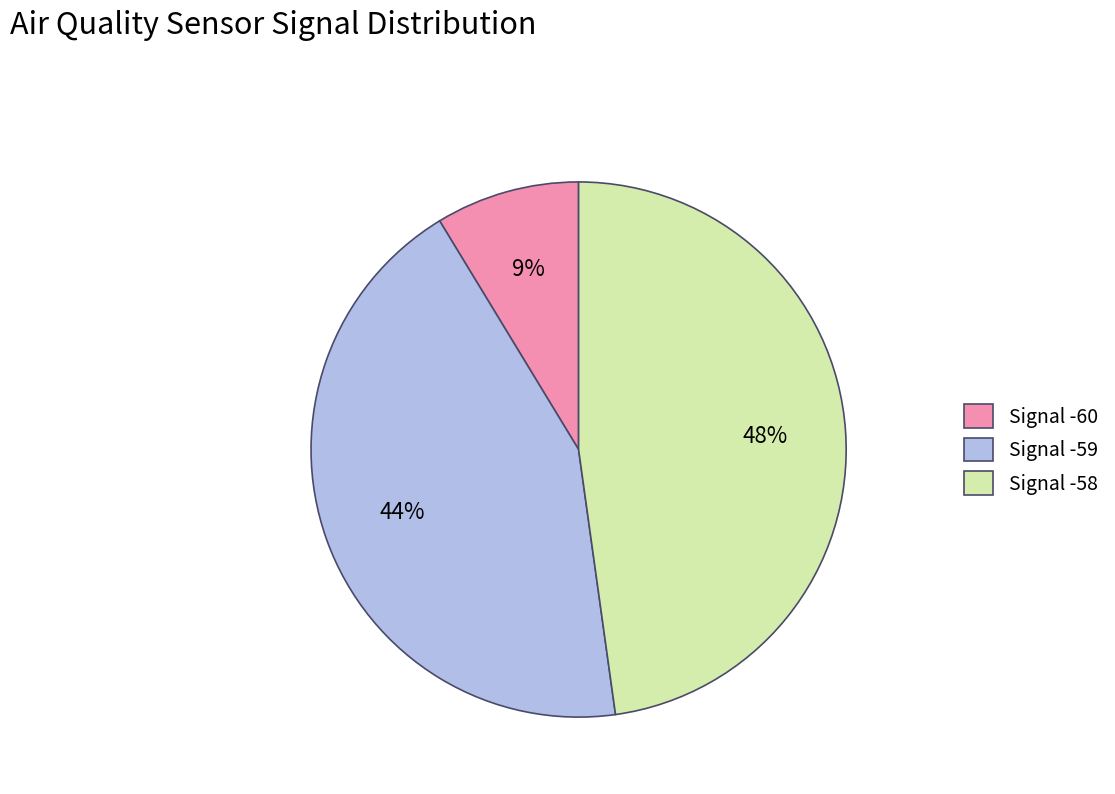

Which has a higher value, Signal -58 or Signal -59?

Signal -58